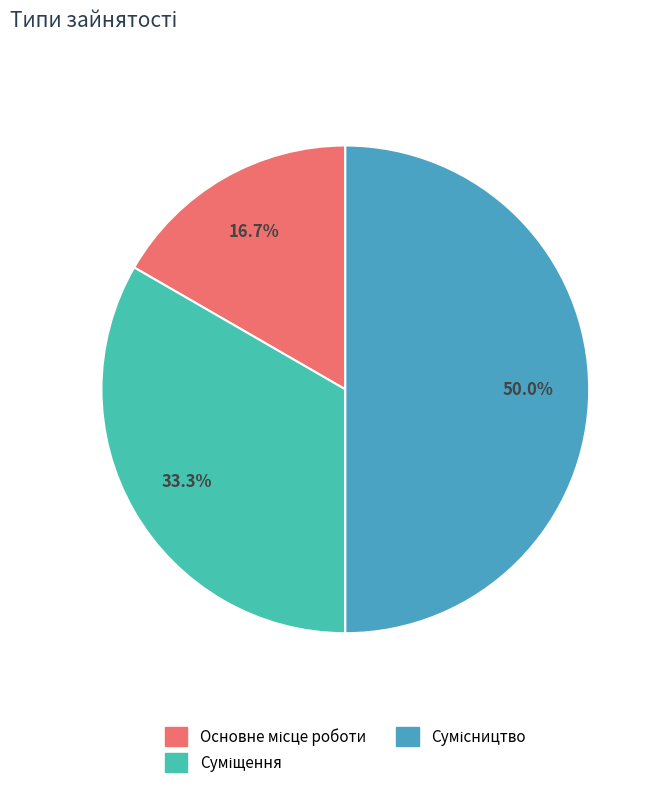

Which has a higher value, Сумісництво or Основне місце роботи?

Сумісництво